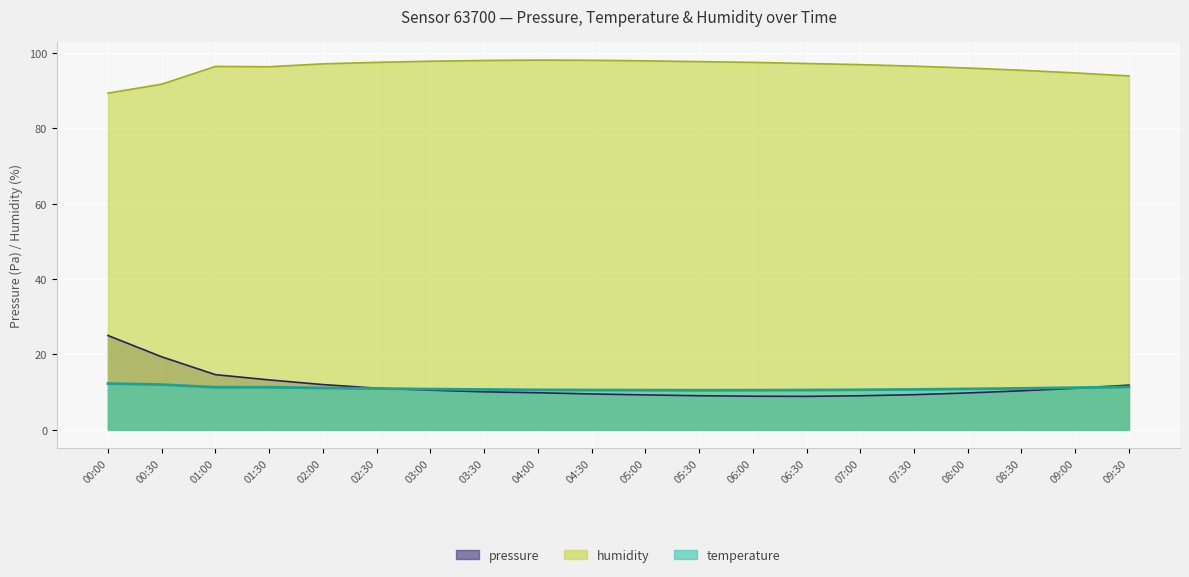

Does the chart display data point markers on the line(s)?

No